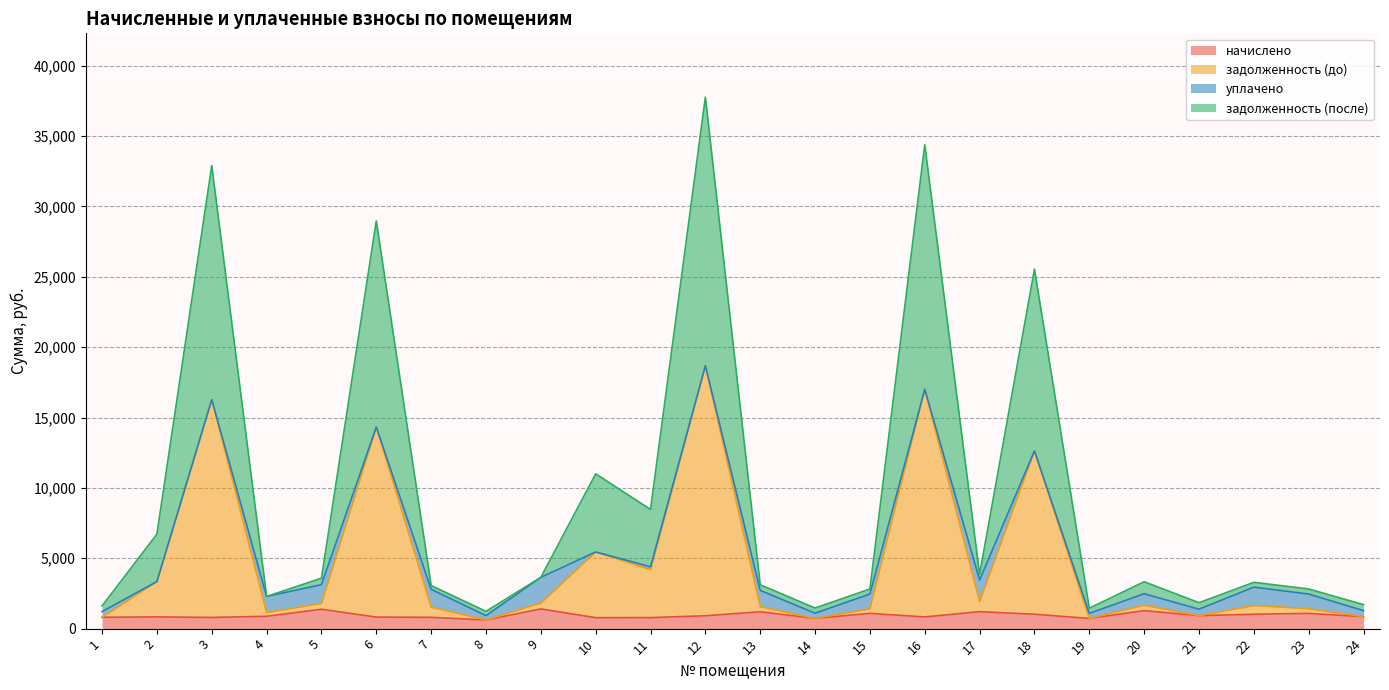

At which category does the chart reach its minimum across all series?

8